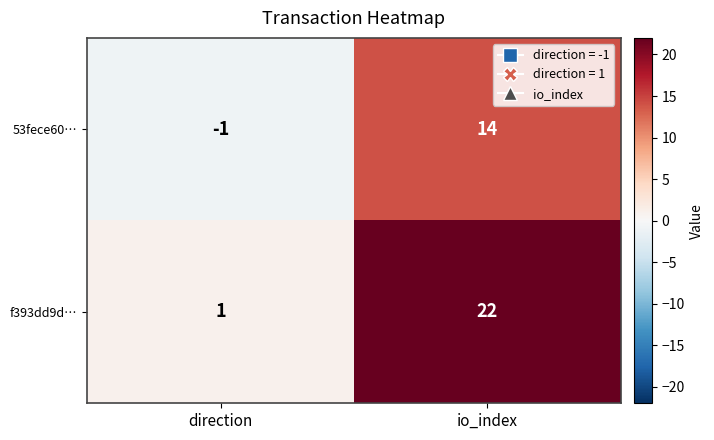

What is the difference between the f393dd9d… values at io_index and direction?

21